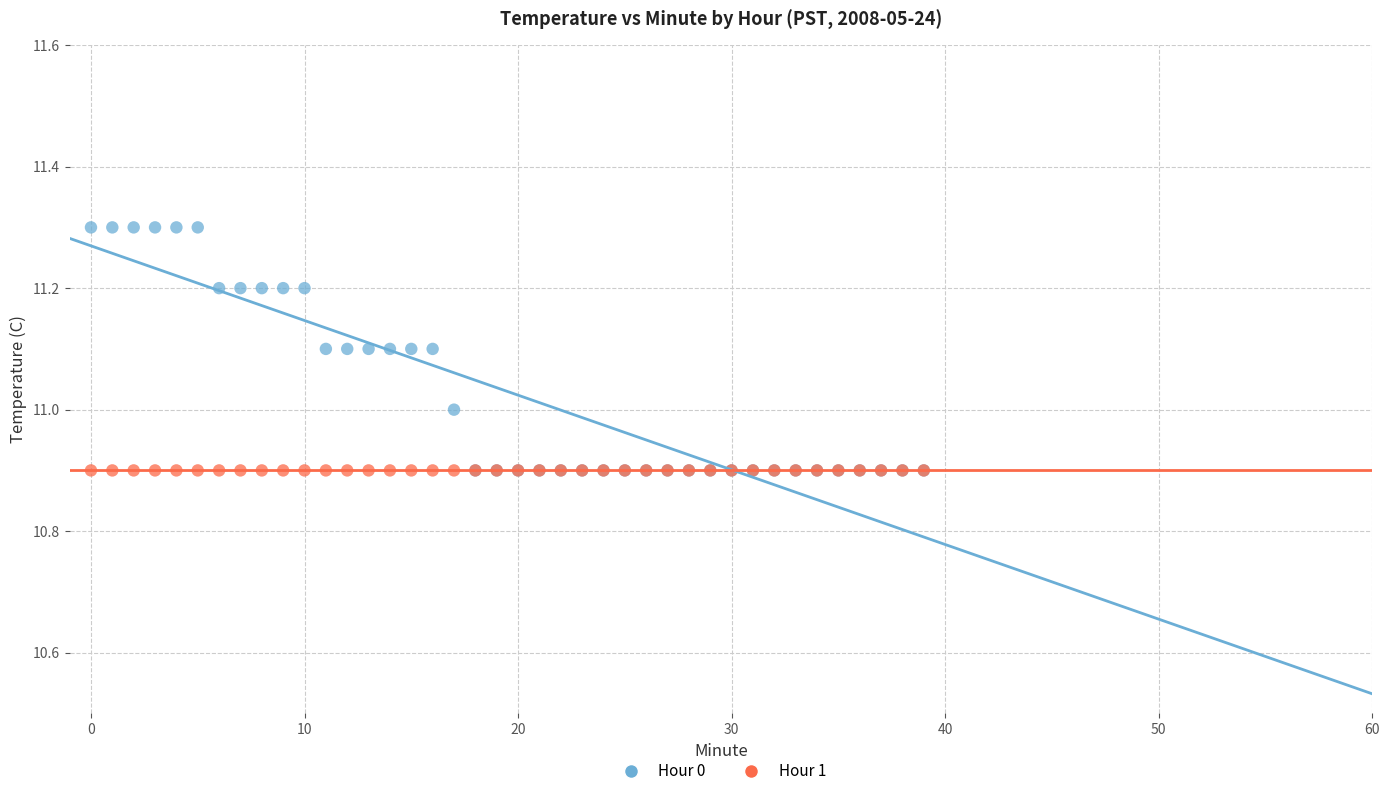

Which series reaches the maximum Y coordinate?

Hour 0